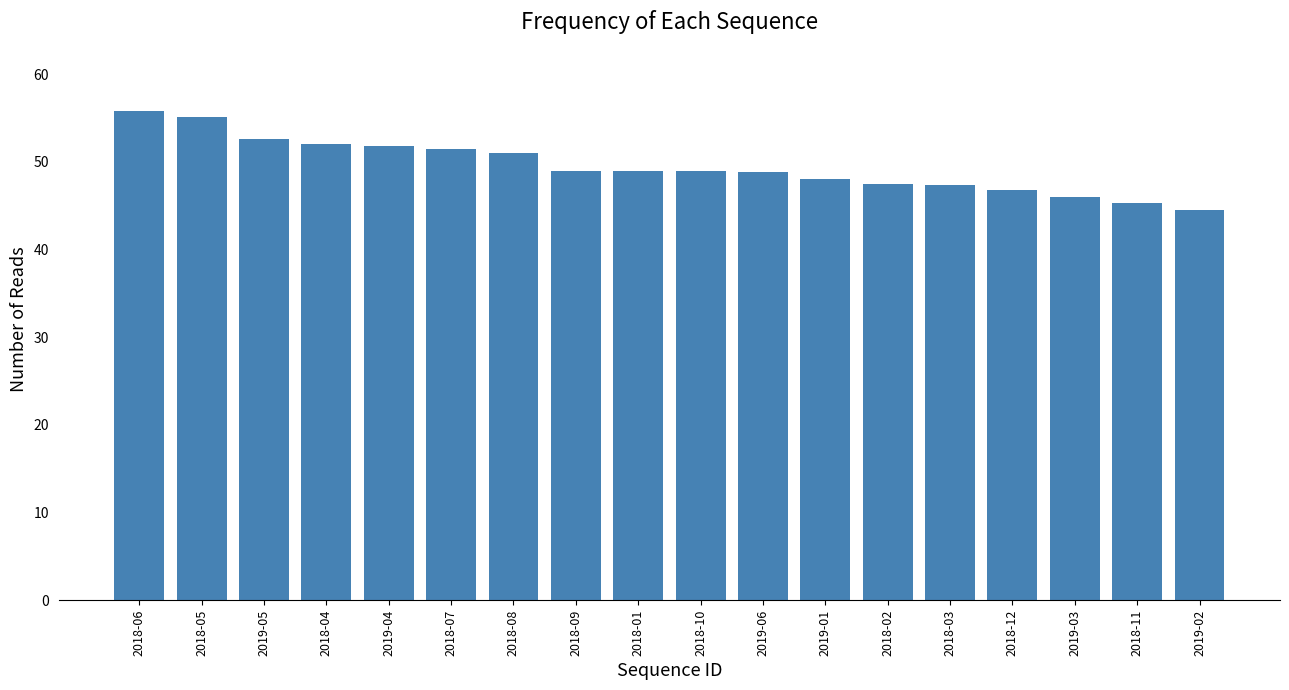

Rank the categories by value from lowest to highest.

2019-02, 2018-11, 2019-03, 2018-12, 2018-03, 2018-02, 2019-01, 2019-06, 2018-10, 2018-09, 2018-01, 2018-08, 2018-07, 2019-04, 2018-04, 2019-05, 2018-05, 2018-06